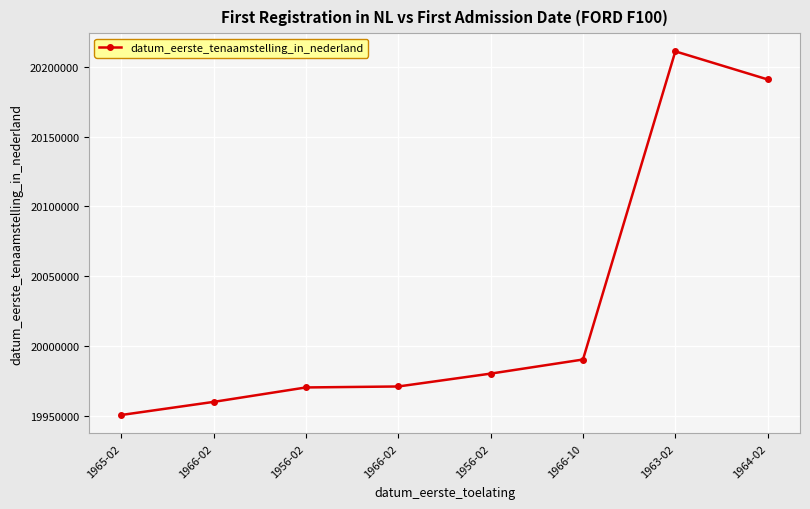

How many interior local peaks (higher than both neighbors) does the data have?

1